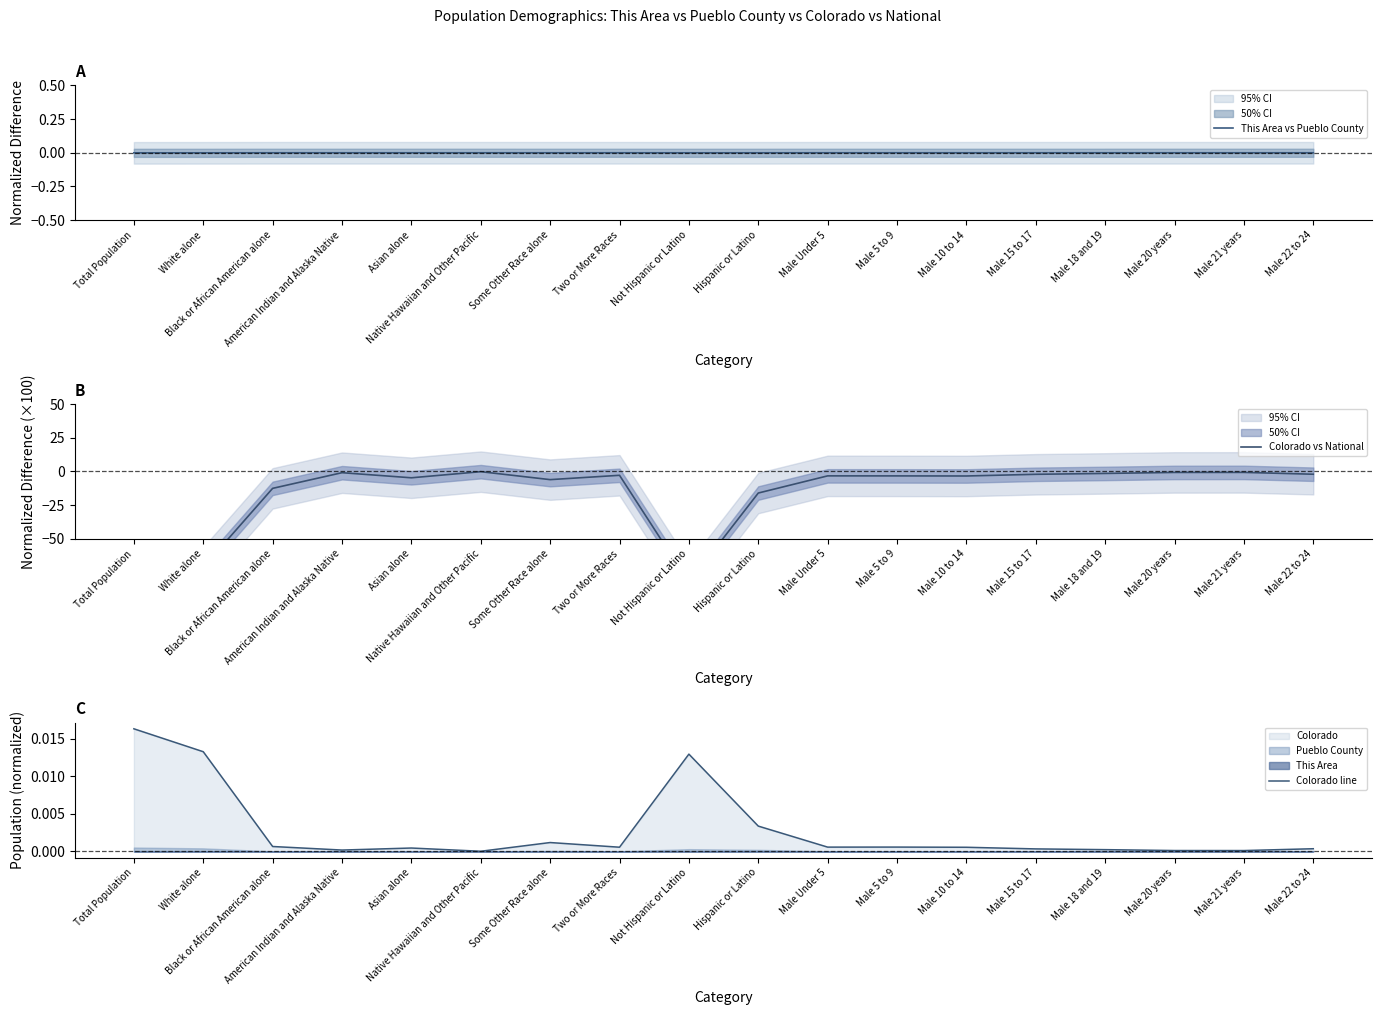

How many values in the Colorado vs National series exceed -3?

8